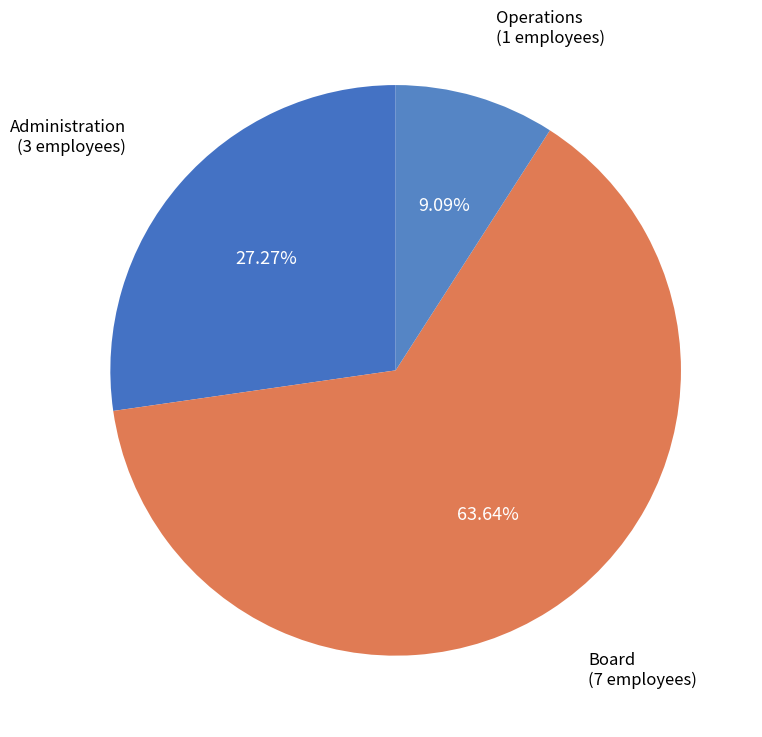

What is the total percentage of Operations and Board?

72.7%